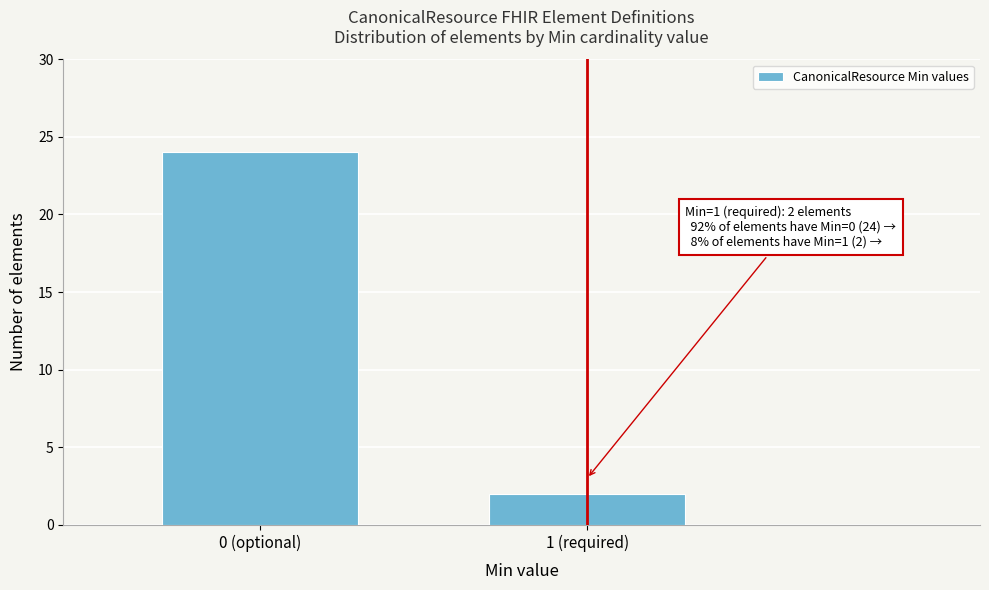

Reading left to right, what are all the values shown in this chart?

24	2